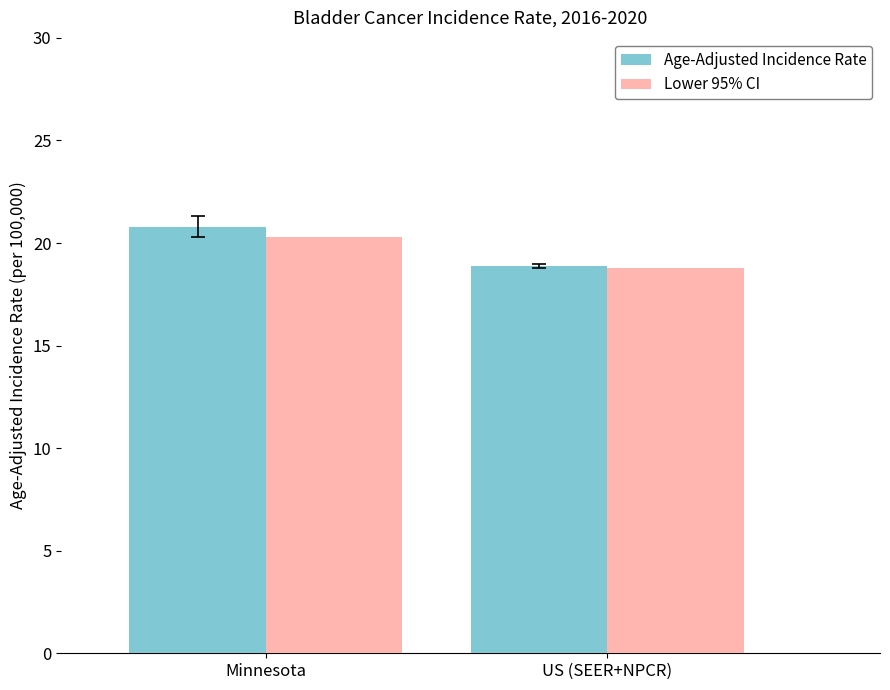

What value does the Age-Adjusted Incidence Rate series have at US (SEER+NPCR)?

18.9